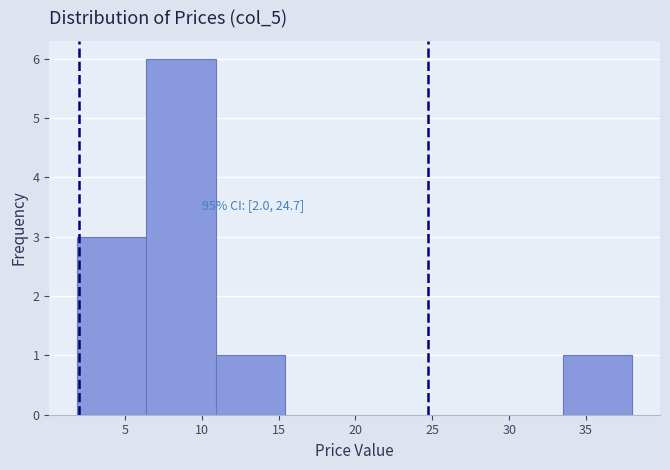

Over which range of the x-axis is the bar tallest?

6.5 to 11.0